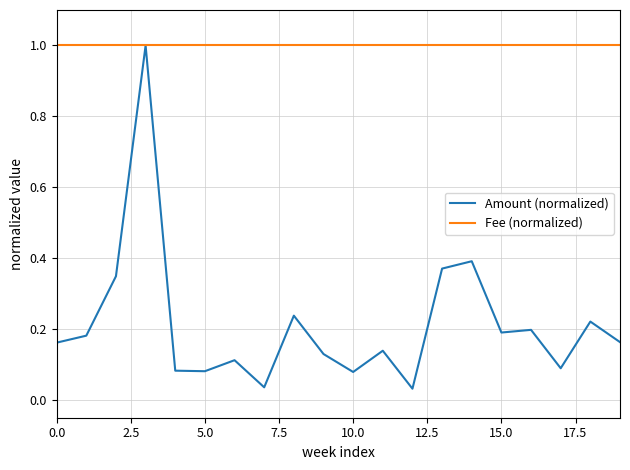

Which series has the largest total across all categories?

Fee (normalized)